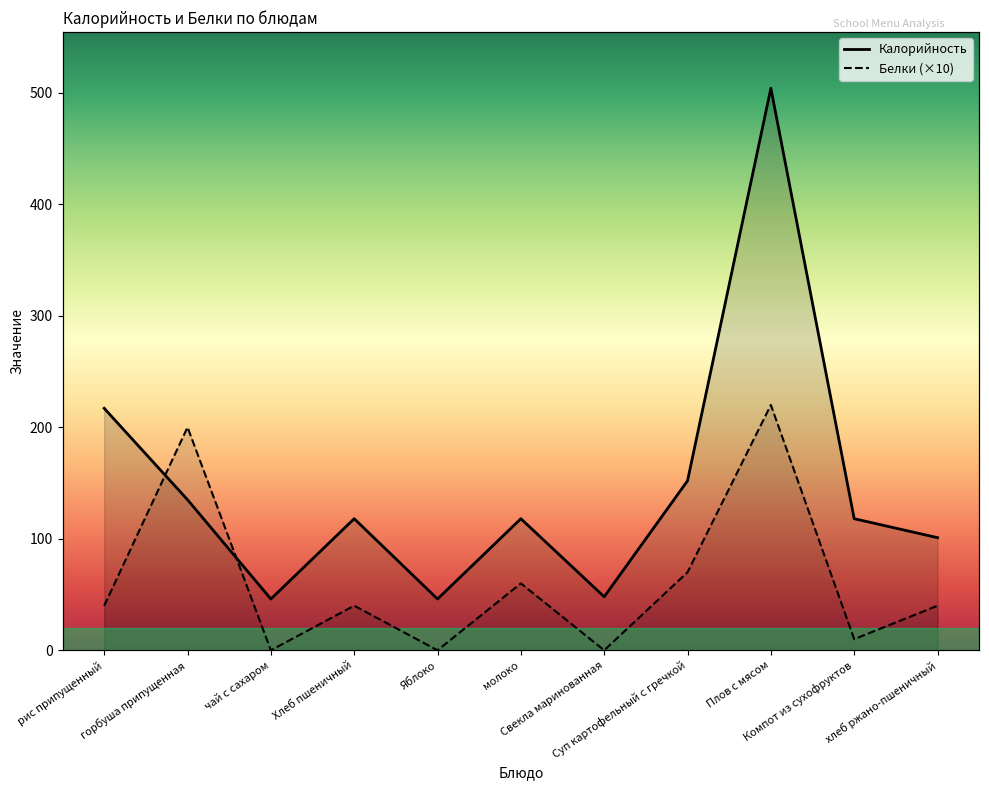

Which has a higher value, чай с сахаром or Суп картофельный с гречкой?

Суп картофельный с гречкой